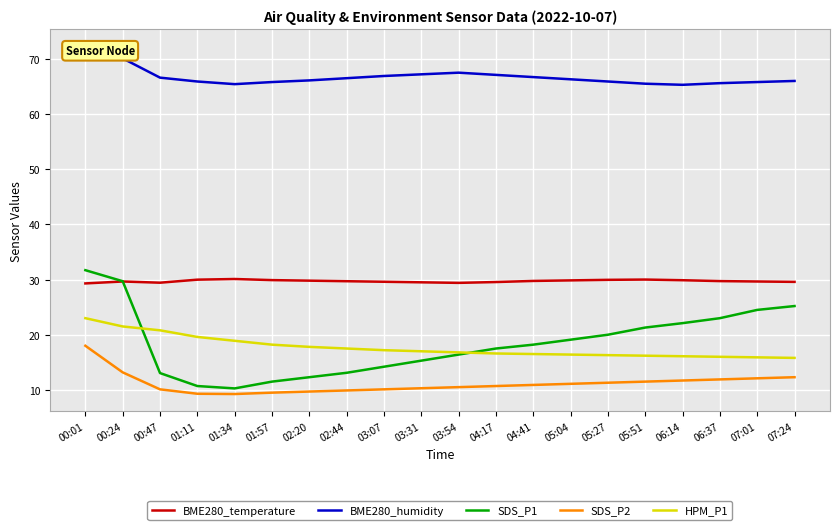

At how many categories does at least one series exceed 31?

20